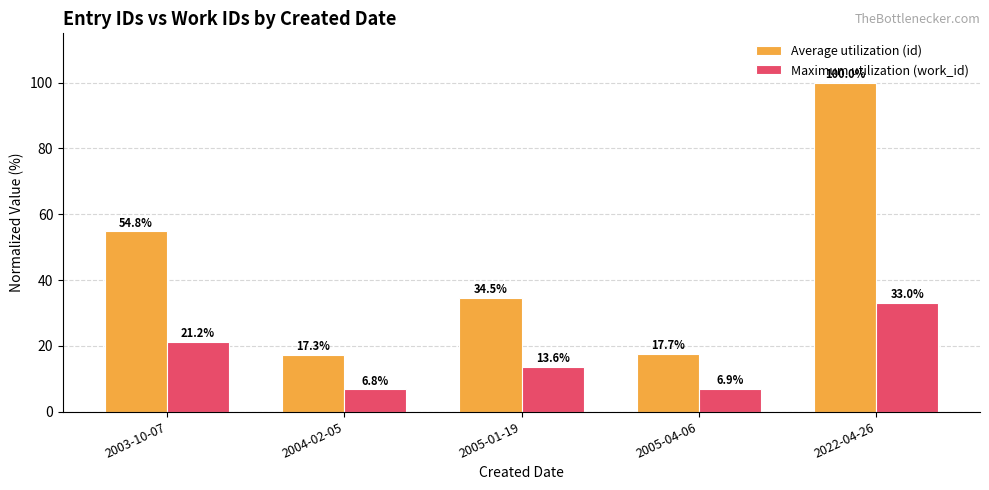

Which series has the widest spread of values?

Average utilization (id)